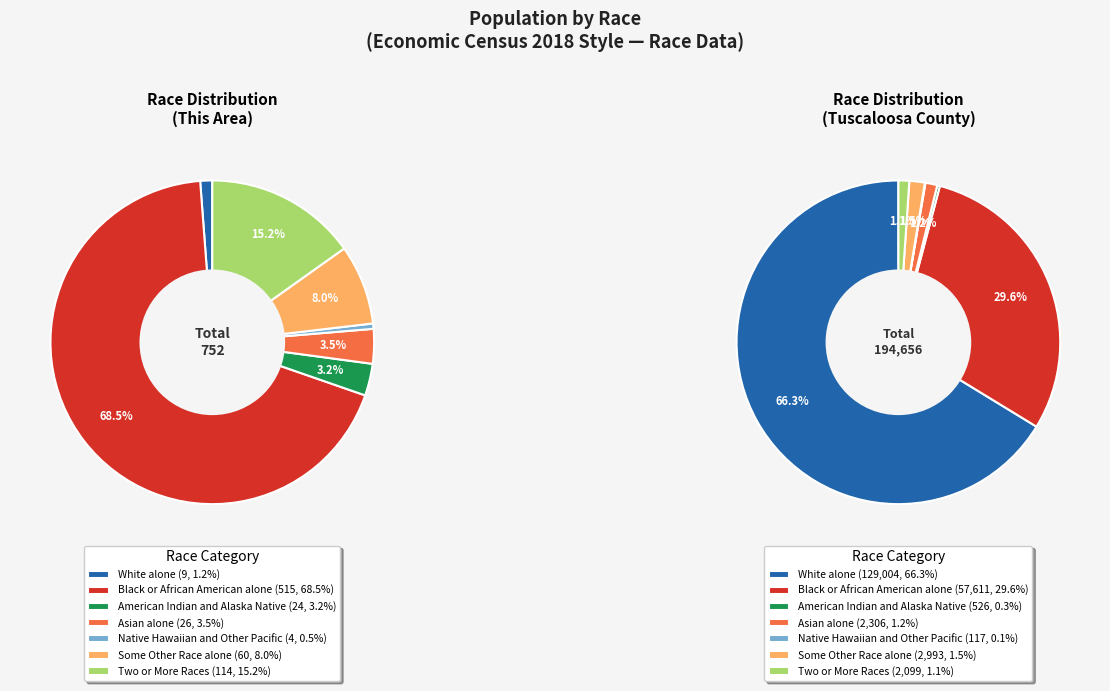

Count the number of slices in the pie.

7